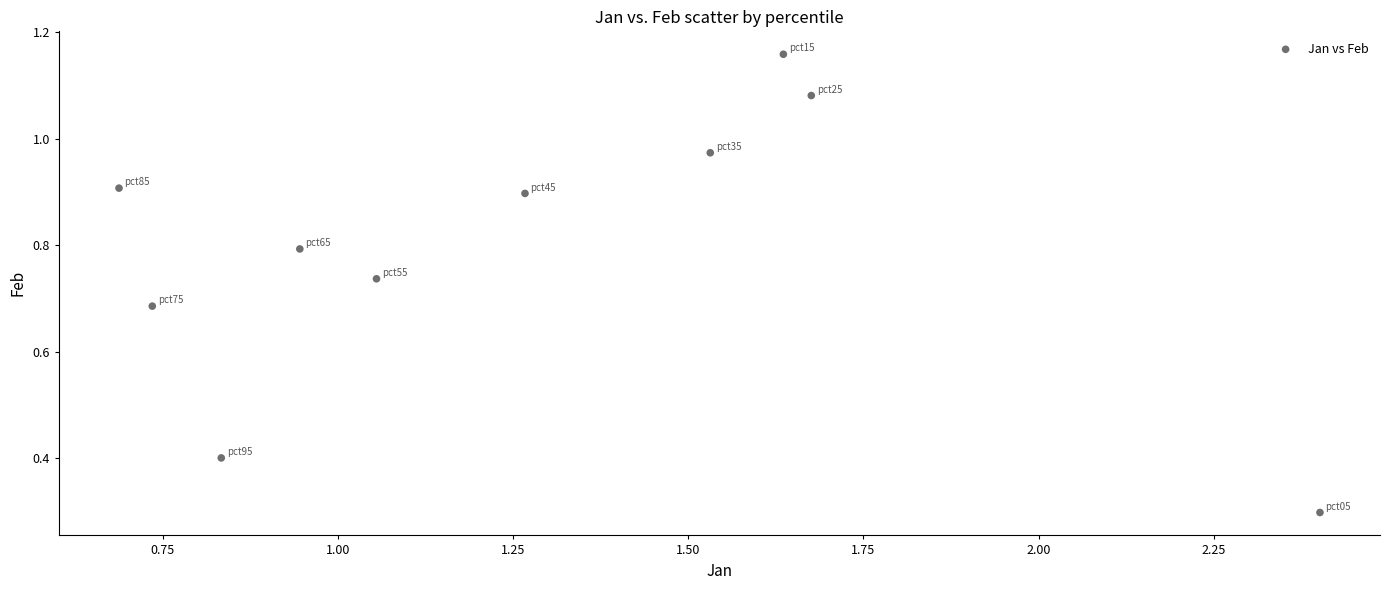

What is the range of Y values (max minus min)?

0.9